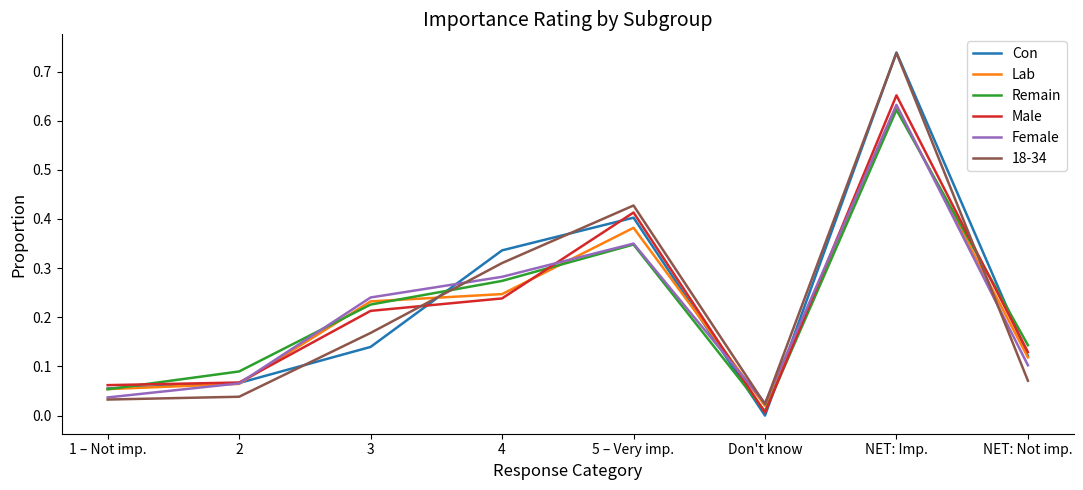

At which category does the chart reach its peak across all series?

NET: Imp.